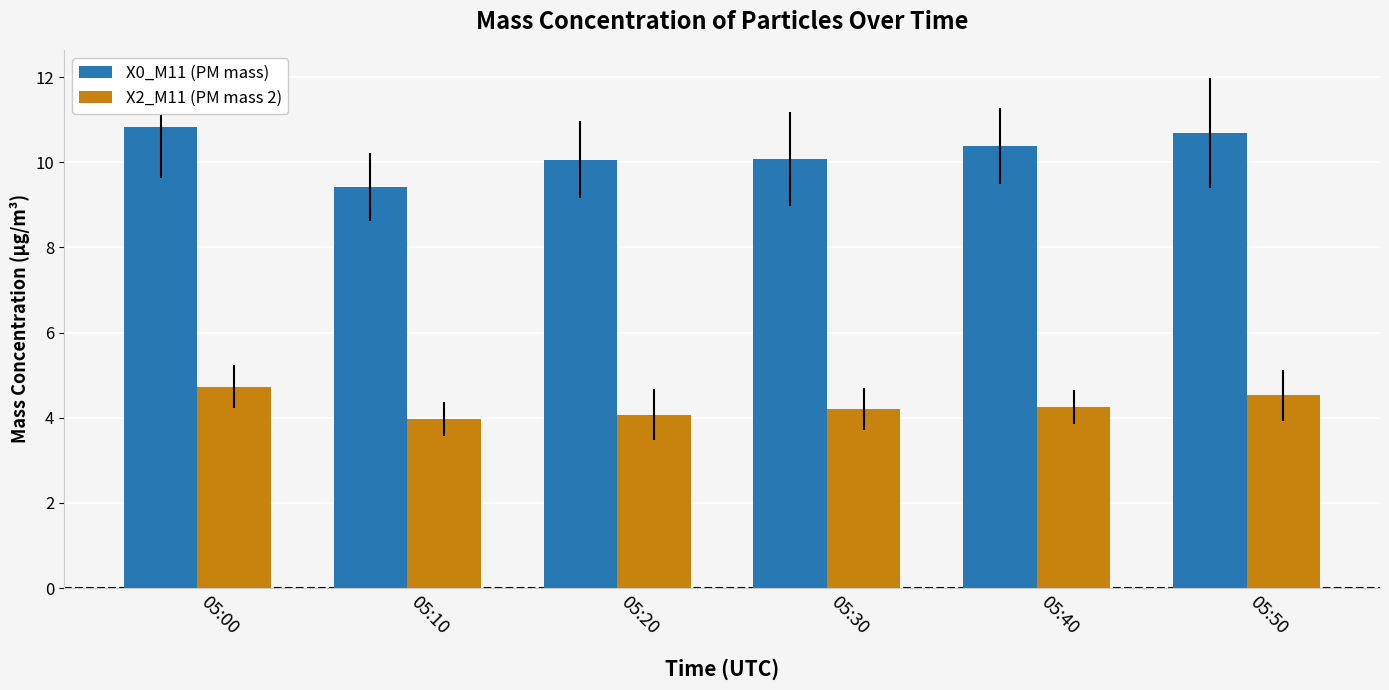

What is the maximum value for X0_M11 (PM mass)?

10.8